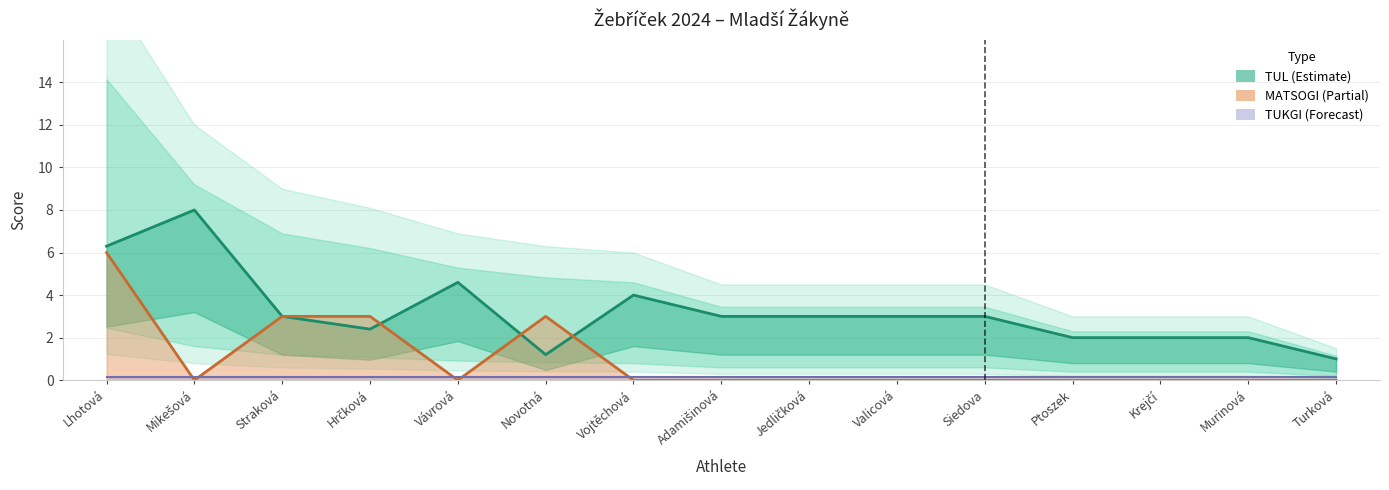

What is the label of the 10th point from the left?

Valicová